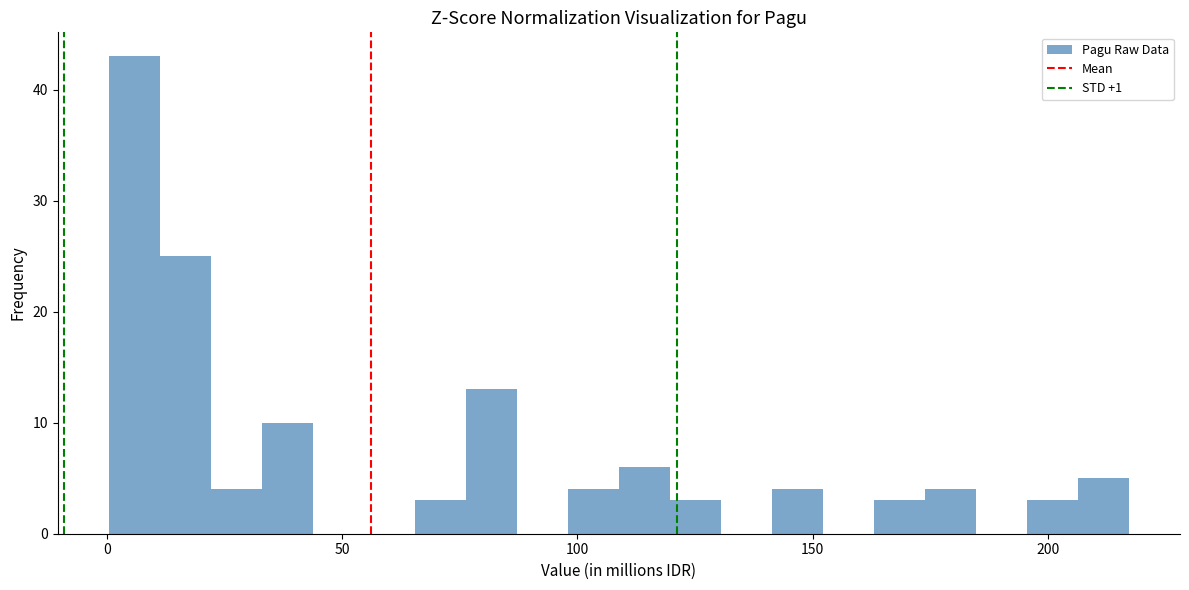

Read against the x-axis, roughly where is the centre of the tallest bar?

5